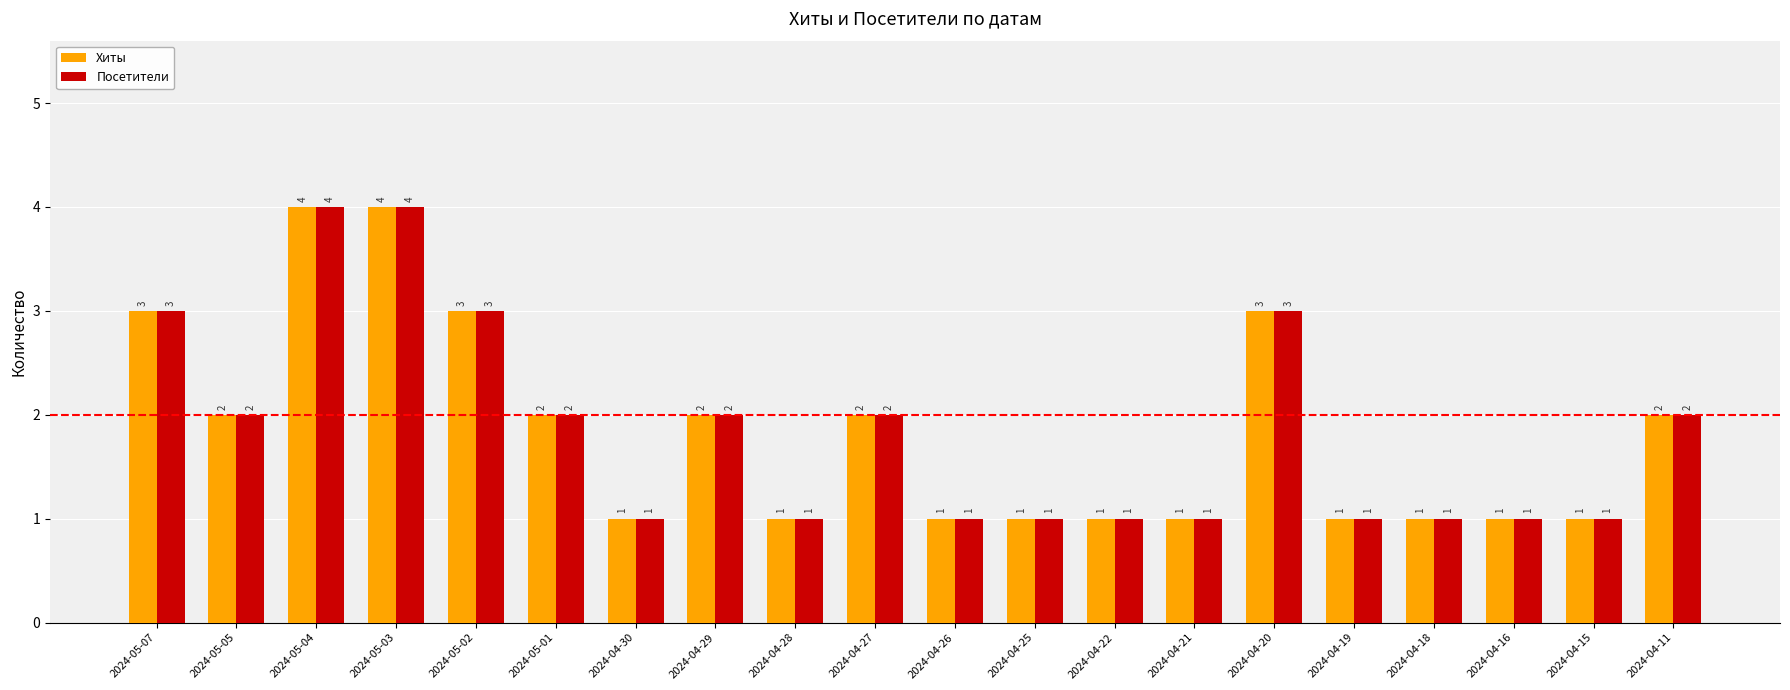

What is the label of the 1st bar from the right?

2024-04-11